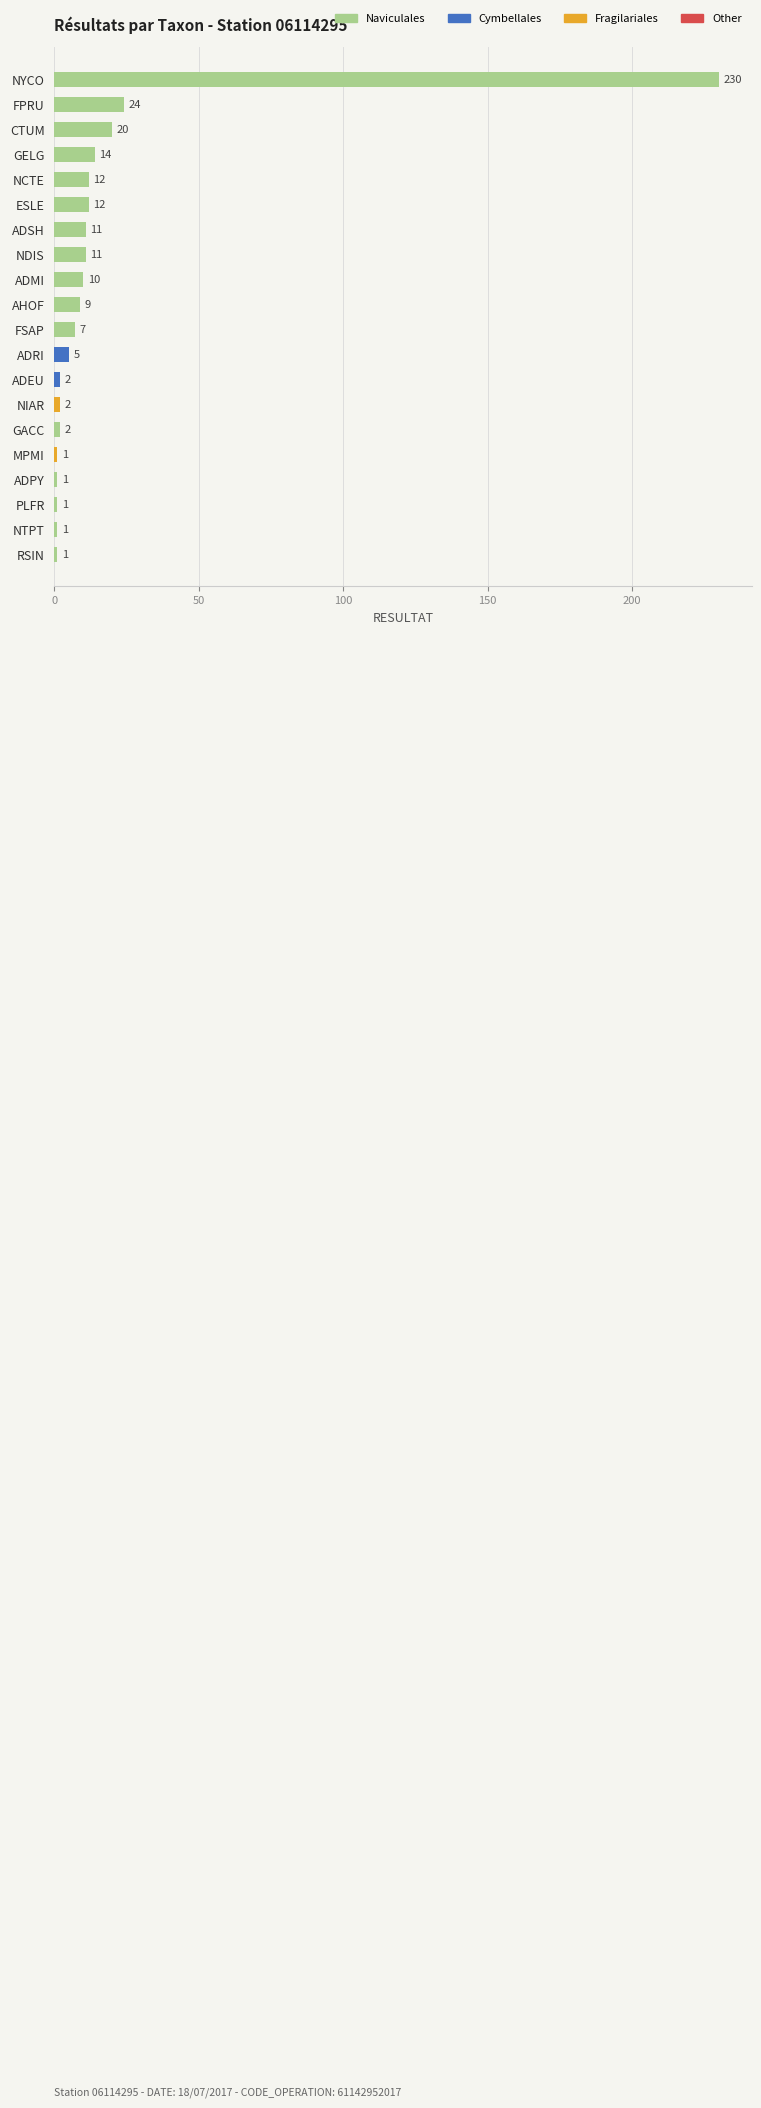

Reading top to bottom, list all the values displayed in this chart.

230	24	20	14	12	12	11	11	10	9	7	5	2	2	2	1	1	1	1	1